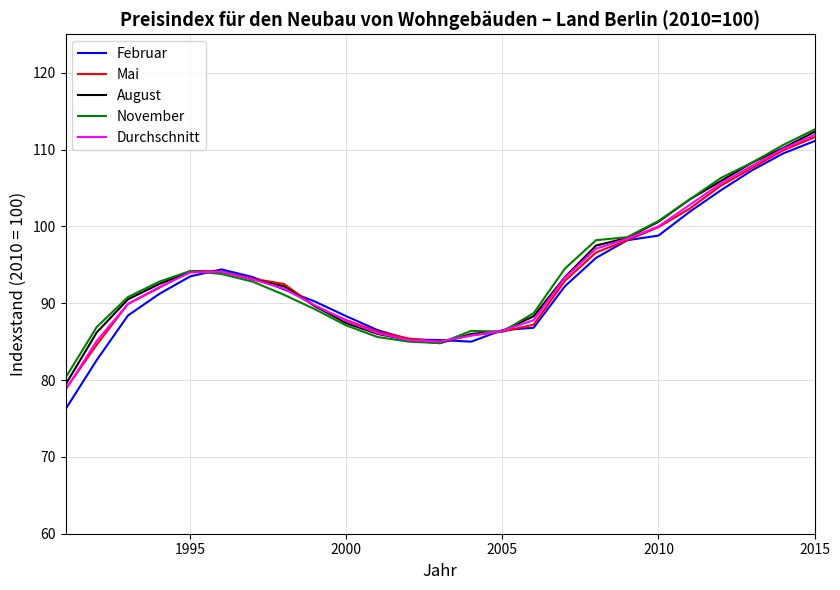

What is the maximum value shown in the chart?

112.6